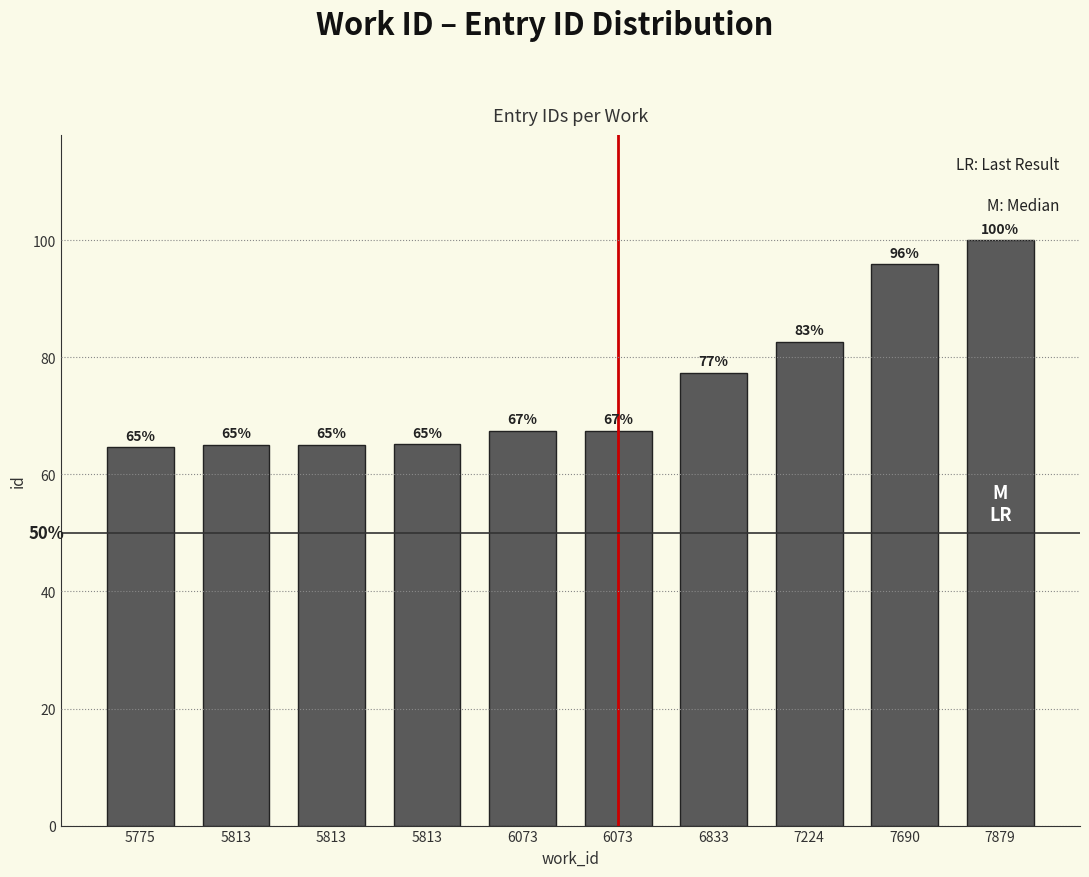

Reading left to right, what are all the values shown in this chart?

5775=64.6	5813=65.0	5813=65.1	5813=65.1	6073=67.4	6073=67.5	6833=77.4	7224=82.7	7690=95.9	7879=100.0